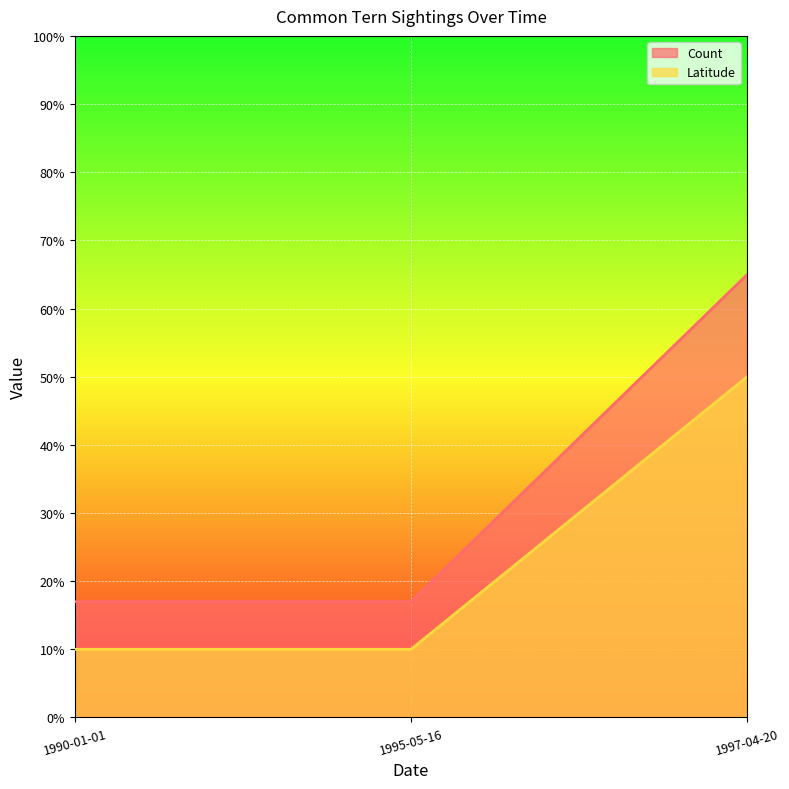

Rank the categories by Latitude value from highest to lowest.

1997-04-20, 1990-01-01, 1995-05-16